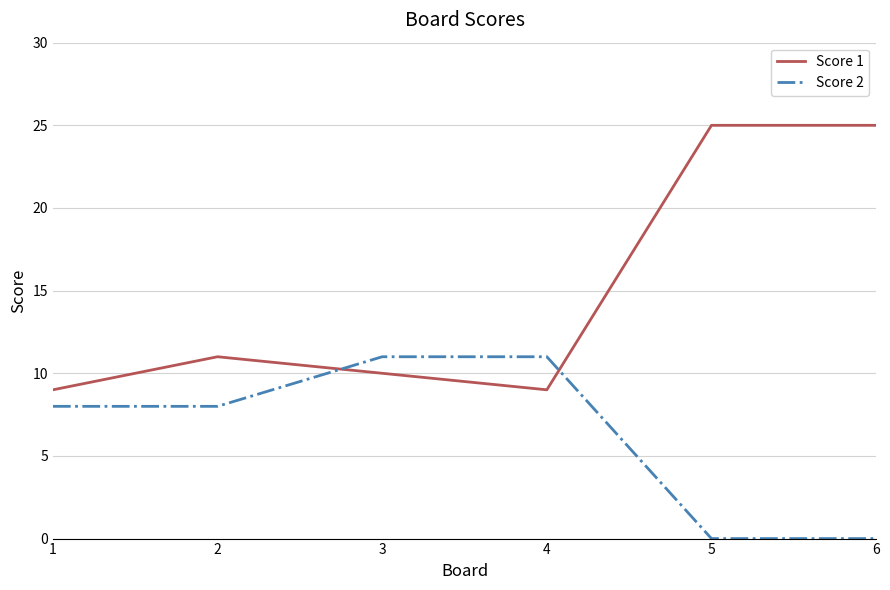

Read the Score 2 value at 4, to the nearest 10.

10